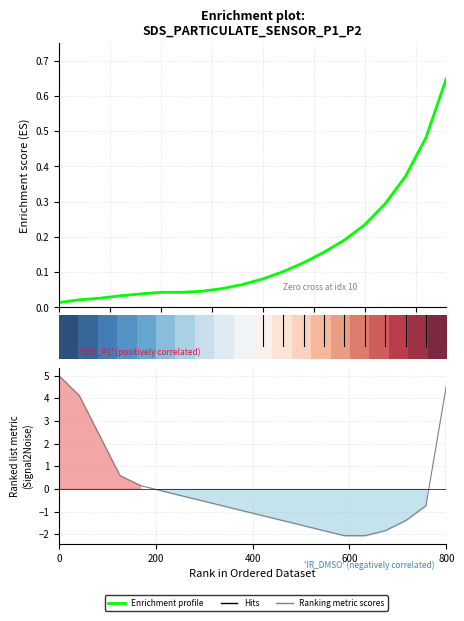

How many positive values does the Ranking metric scores series have?

6